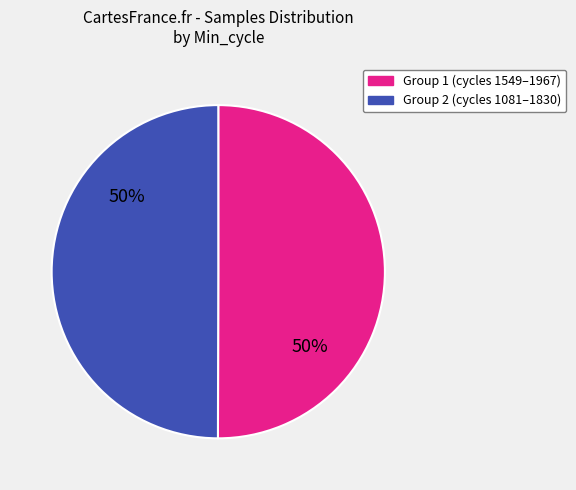

To the nearest percent, what is the average slice percentage?

50%